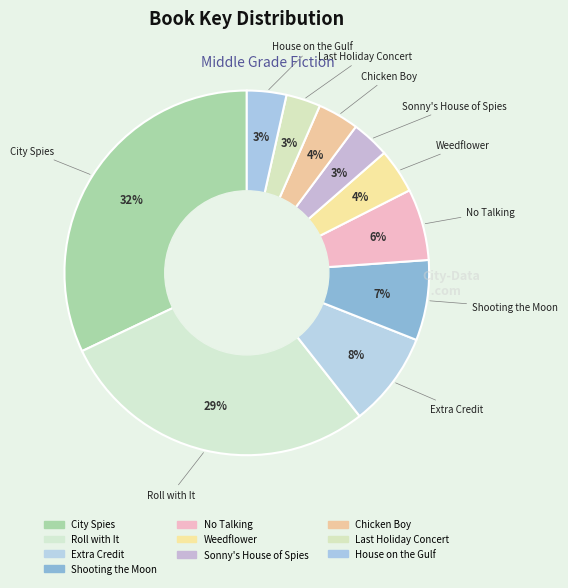

To the nearest percent, what portion does Chicken Boy represent?

4%